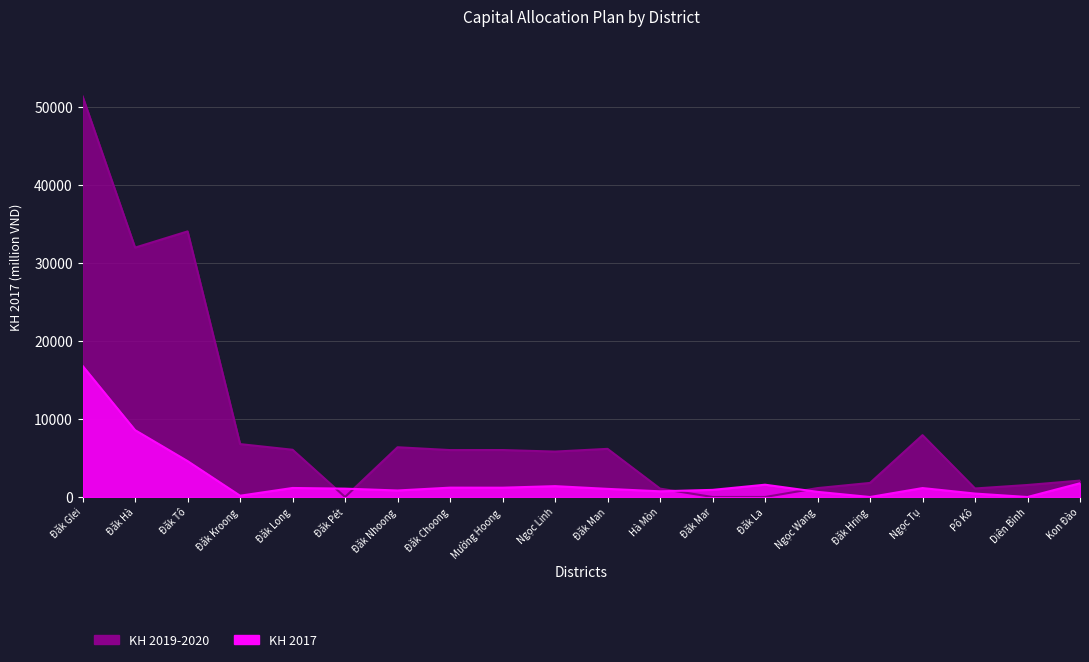

List the series in order of their overall mean, highest first.

KH 2019-2020, KH 2017